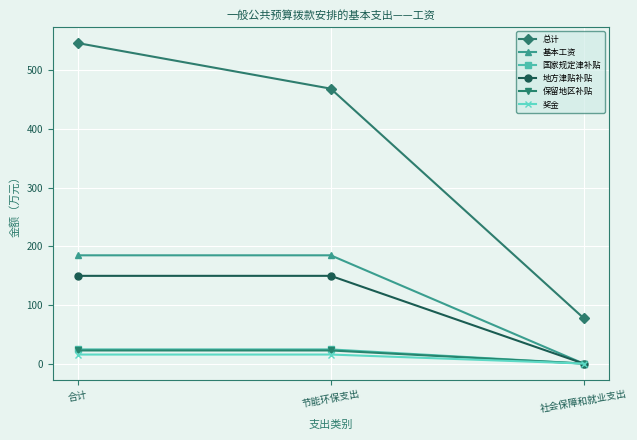

At how many categories does at least one series exceed 483?

1